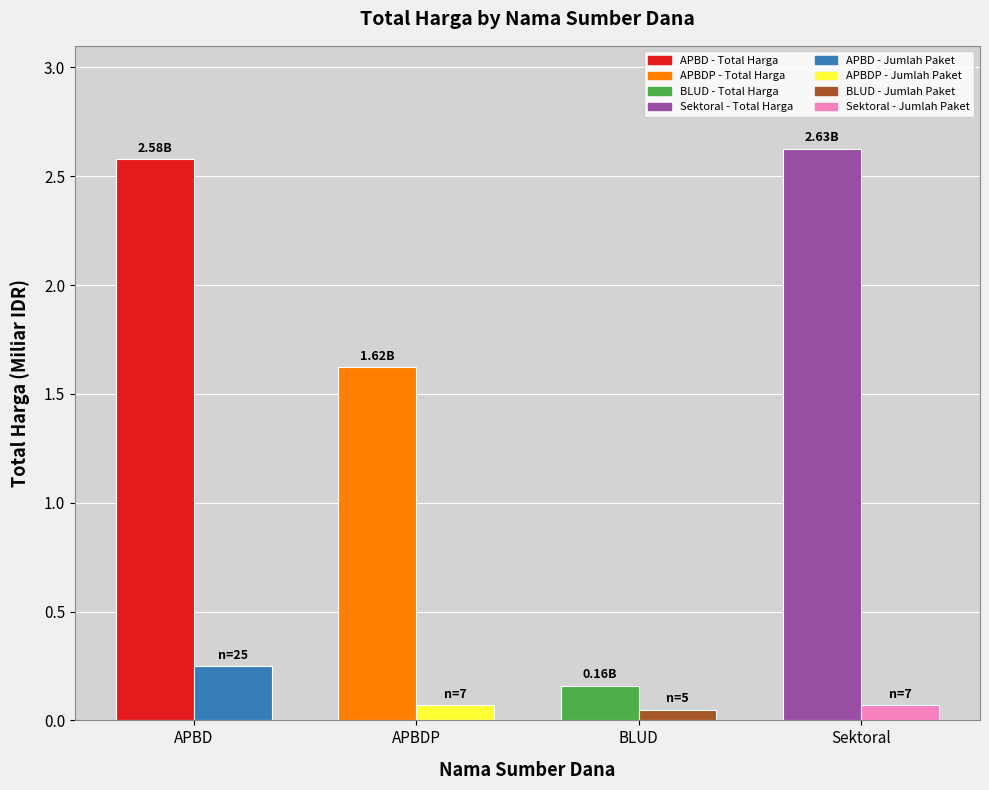

What is the difference between the highest and lowest values at APBD?

2.3